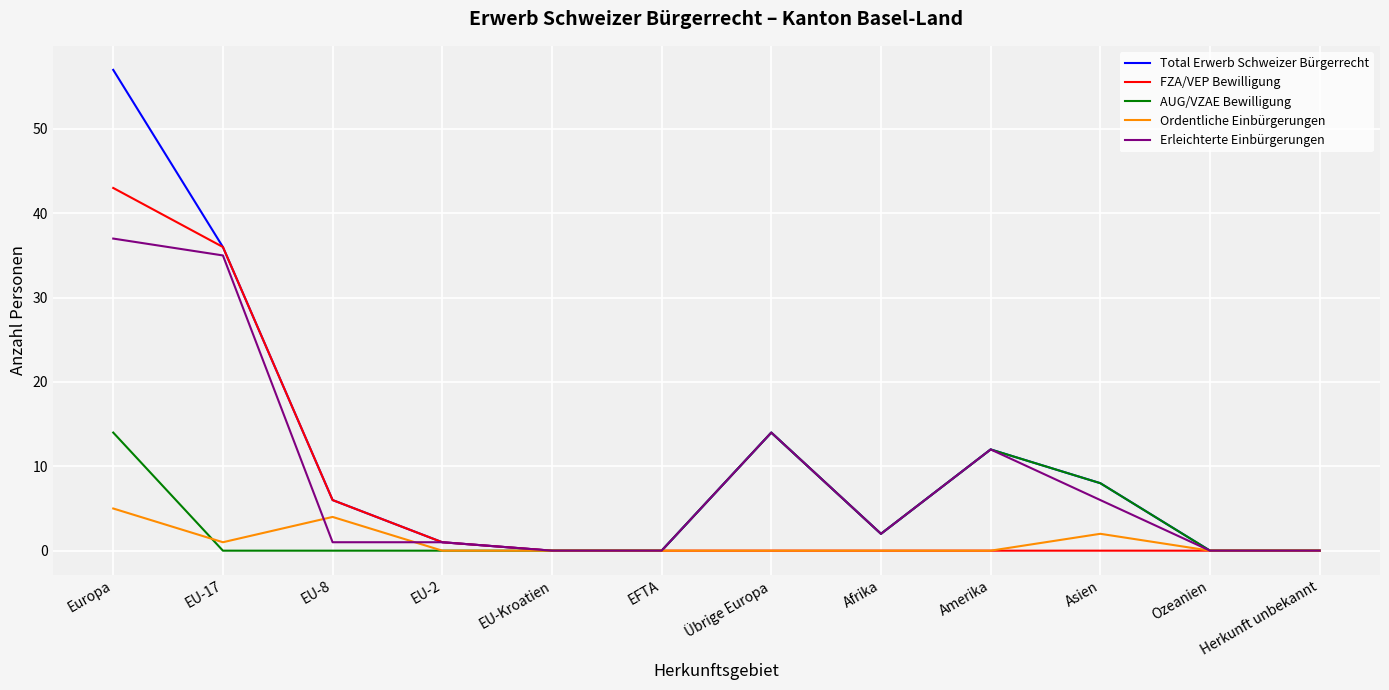

The value of Erleichterte Einbürgerungen at Übrige Europa is 14. True or false?

True